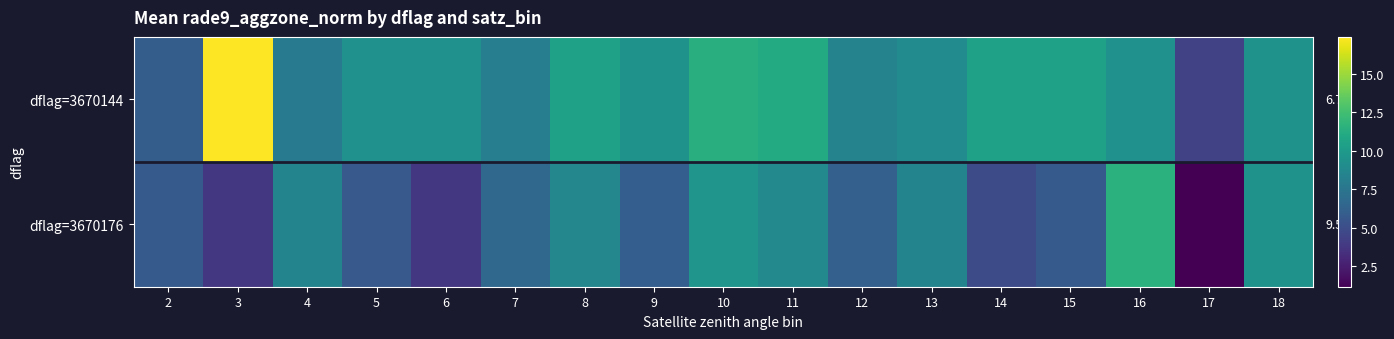

Which label corresponds to the largest value in the chart?

3